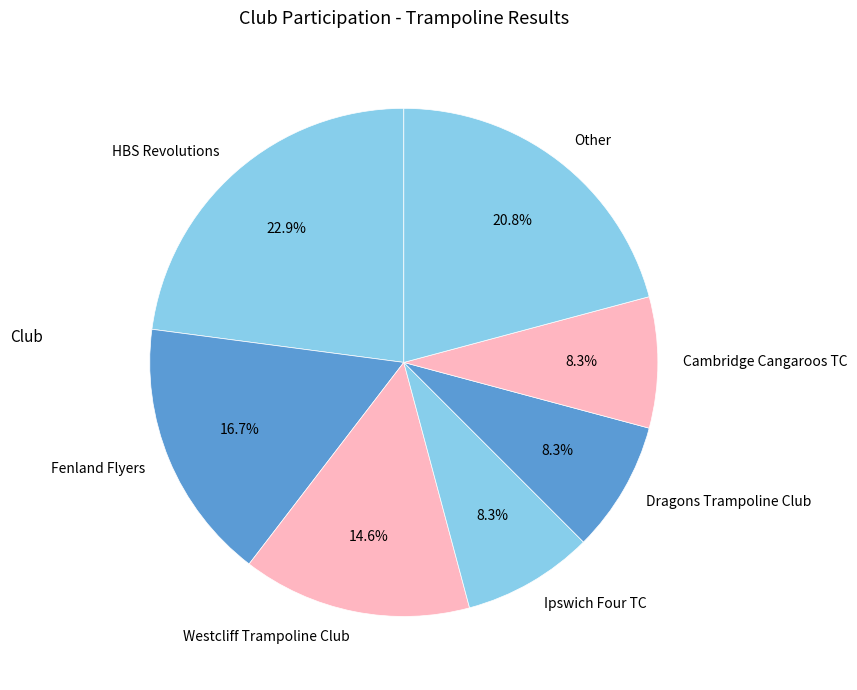

Combined, what portion of the pie is HBS Revolutions and Fenland Flyers?

39.6%